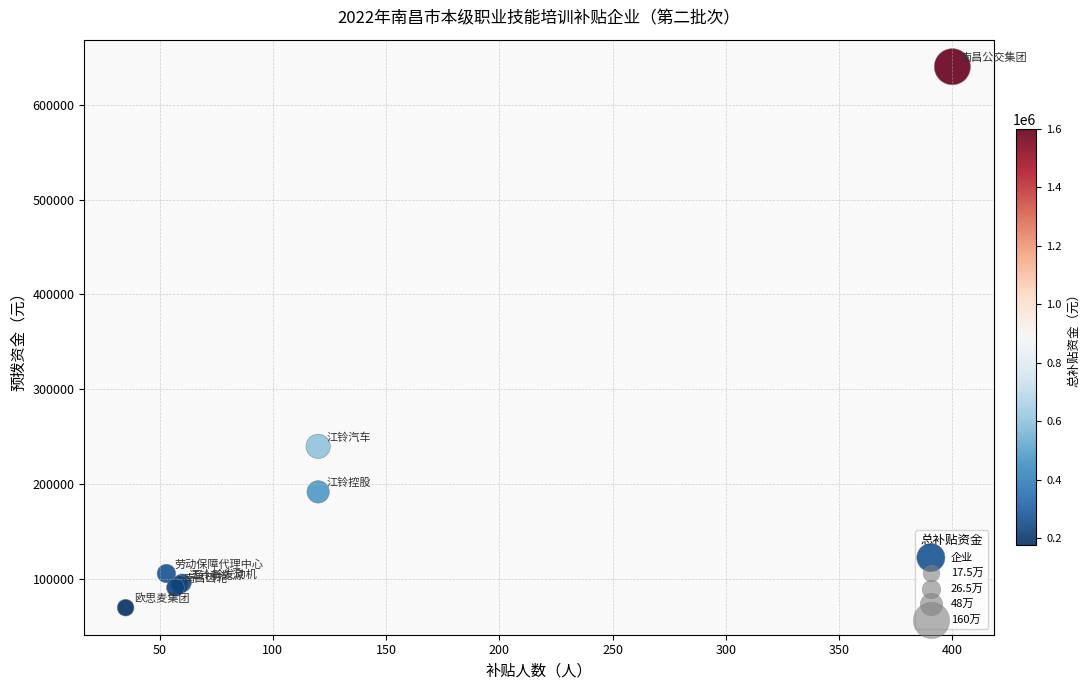

What Y value in the scatter plot is closest to 355000?

240000